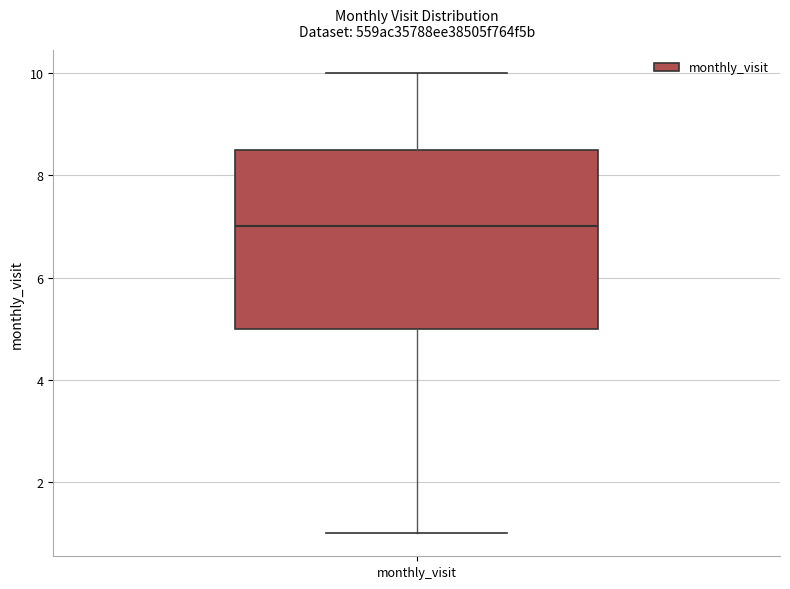

Where does the median line of the box for monthly_visit sit on the y-axis? The values are not printed on the chart, so give them approximately, as read against the axis.

7.0